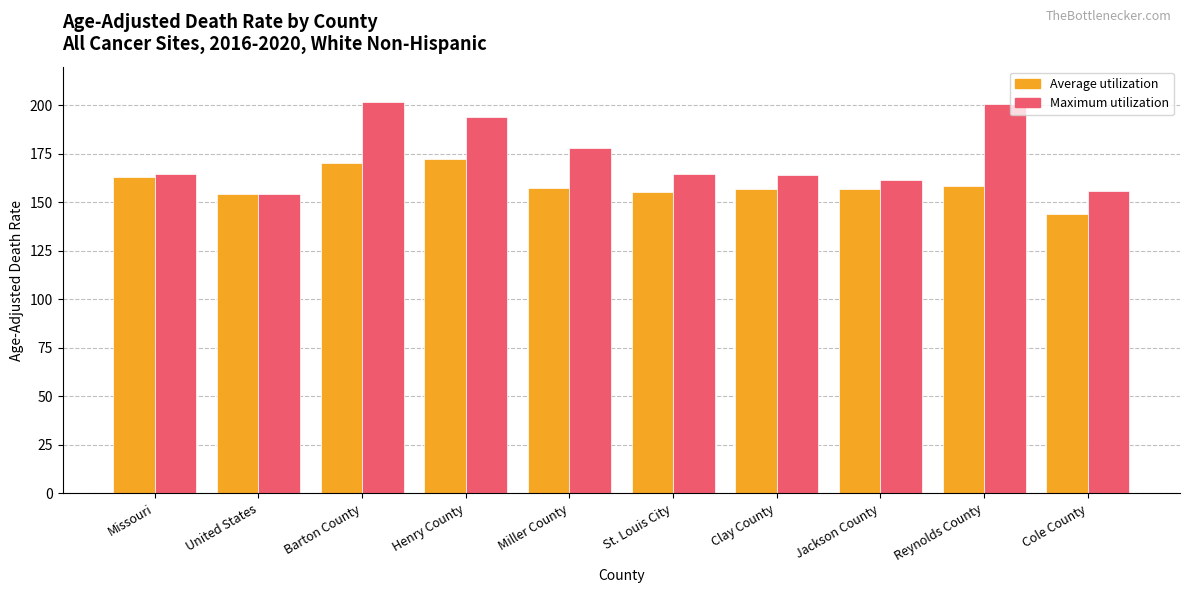

What is the approximate value of Average utilization at Cole County?

143.9